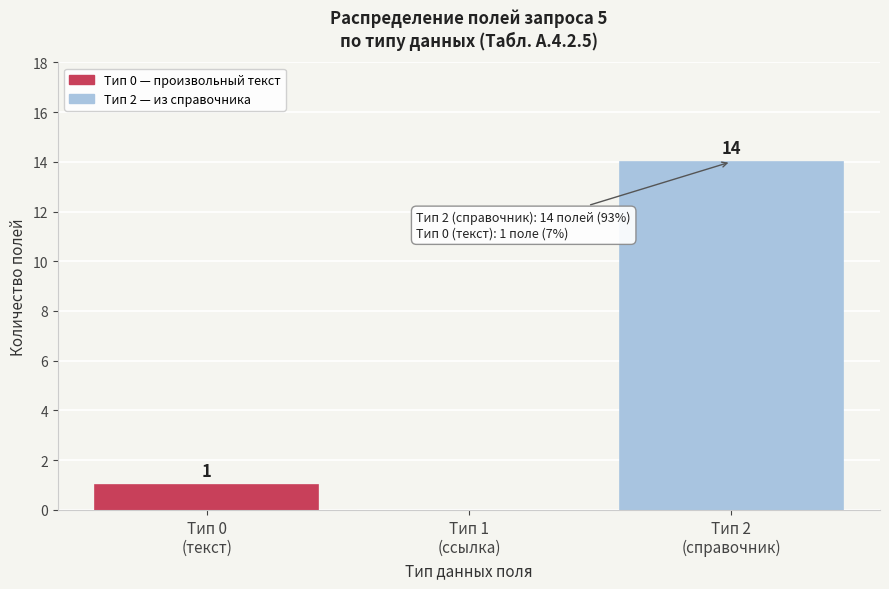

What is the sum of all values?

15